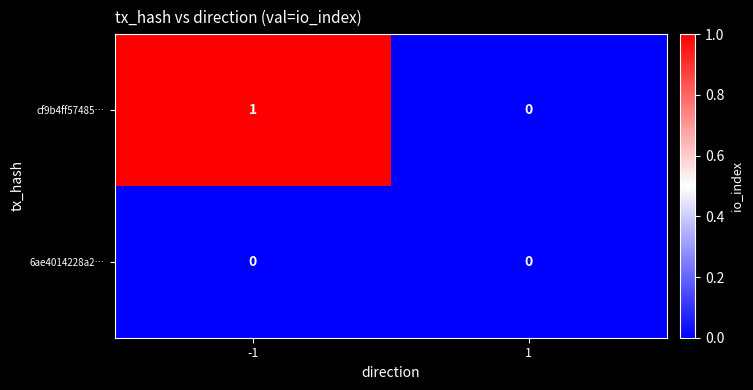

The cf9b4ff57485… series shows 1 at -1. True or false?

True